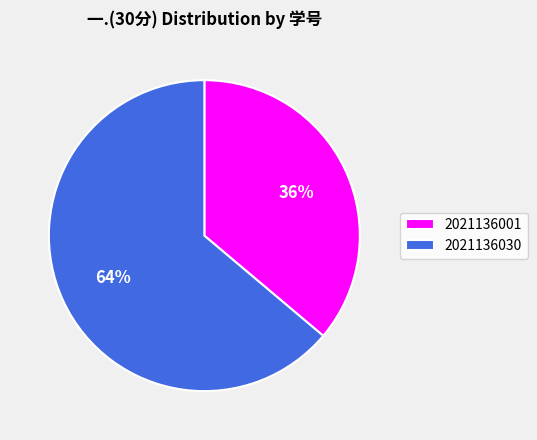

What percentage is the 2021136001 slice, to the nearest percent?

36%